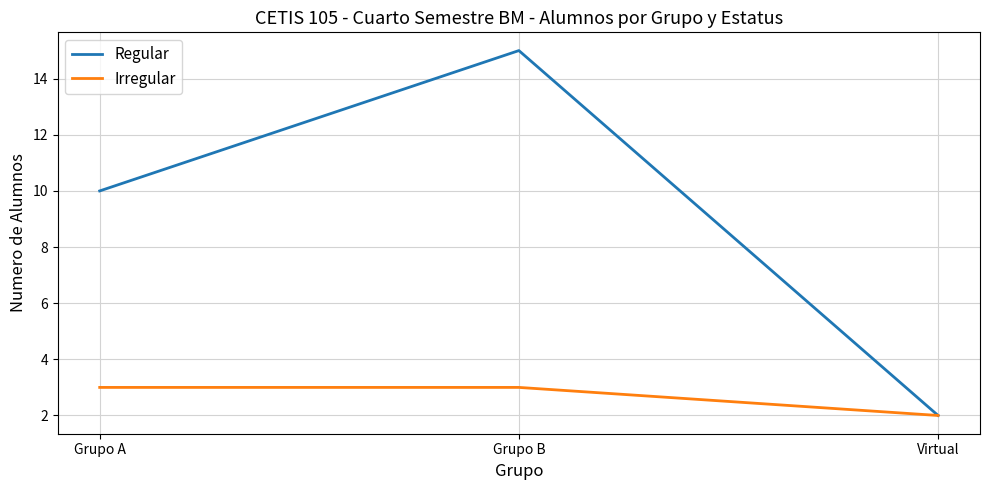

How many distinct data groups are displayed?

2